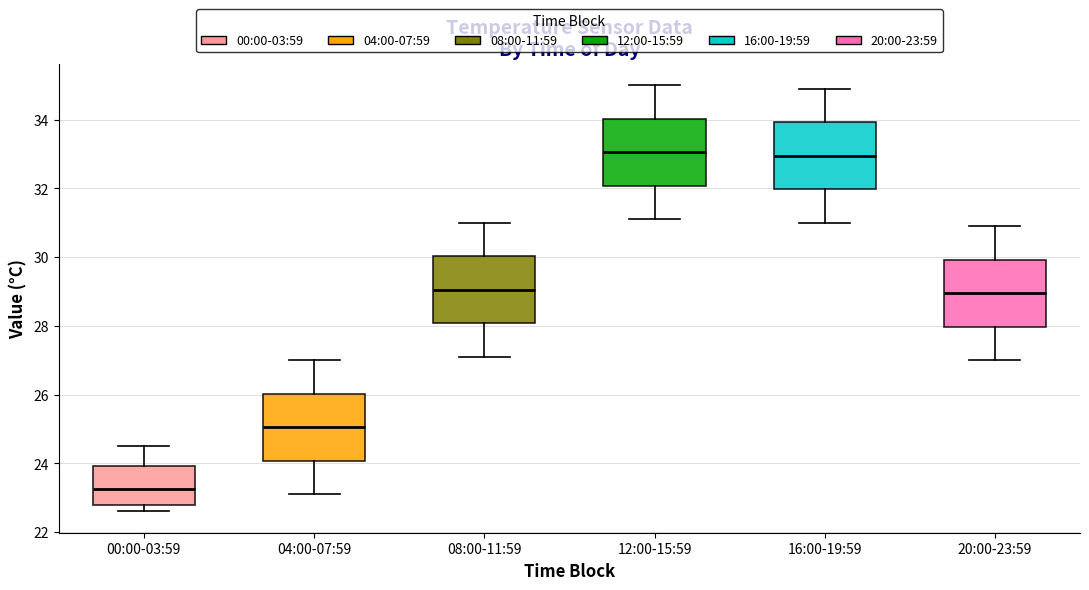

Which box has the lowest median line?

00:00-03:59